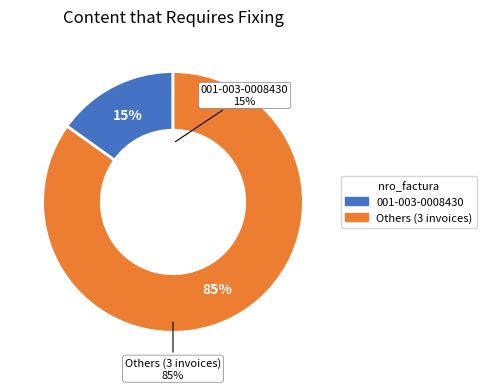

Which slice is the smallest?

001-003-0008430